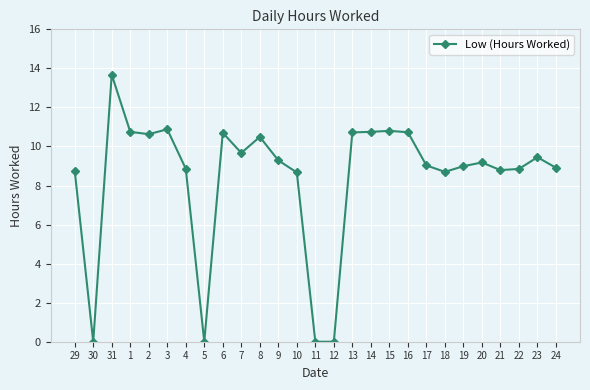

How many series are shown in this chart?

1